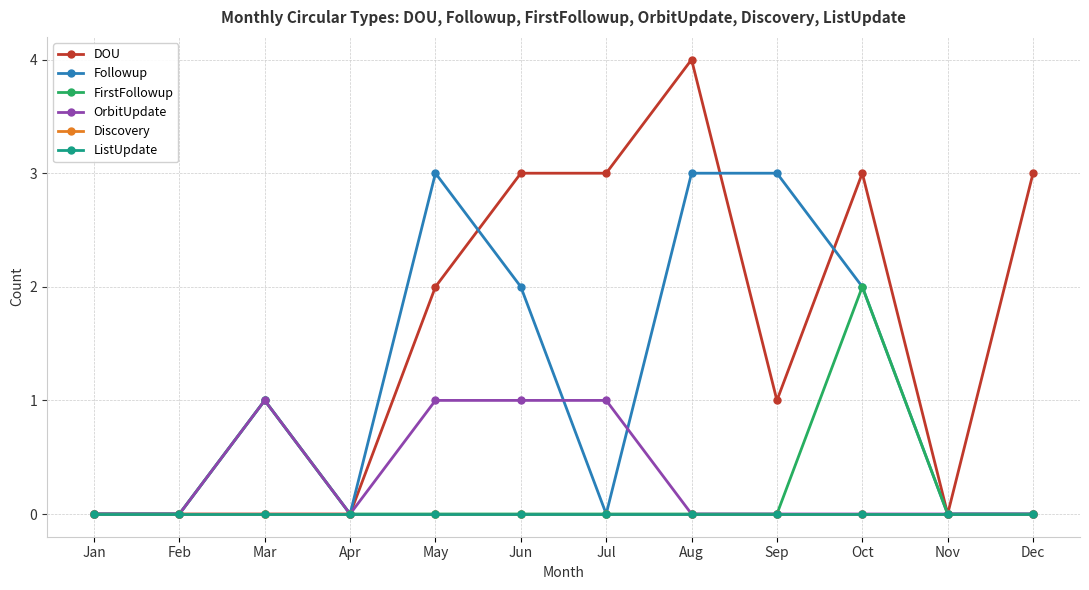

Count the number of data series in this chart.

6